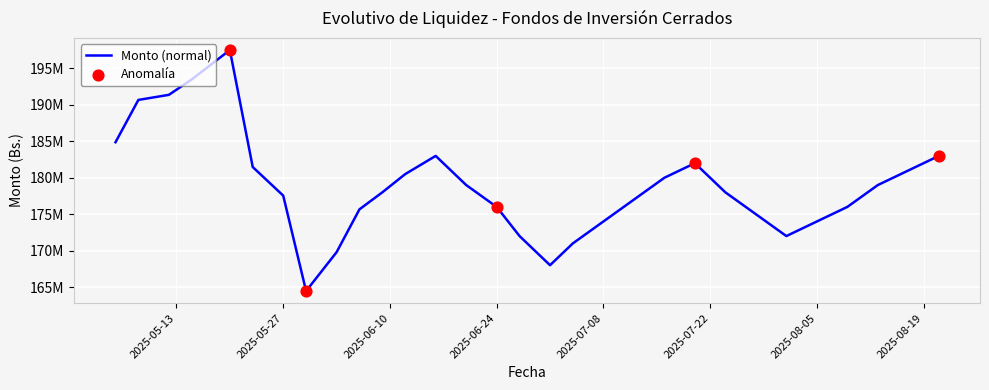

Does the chart have visible grid lines?

Yes